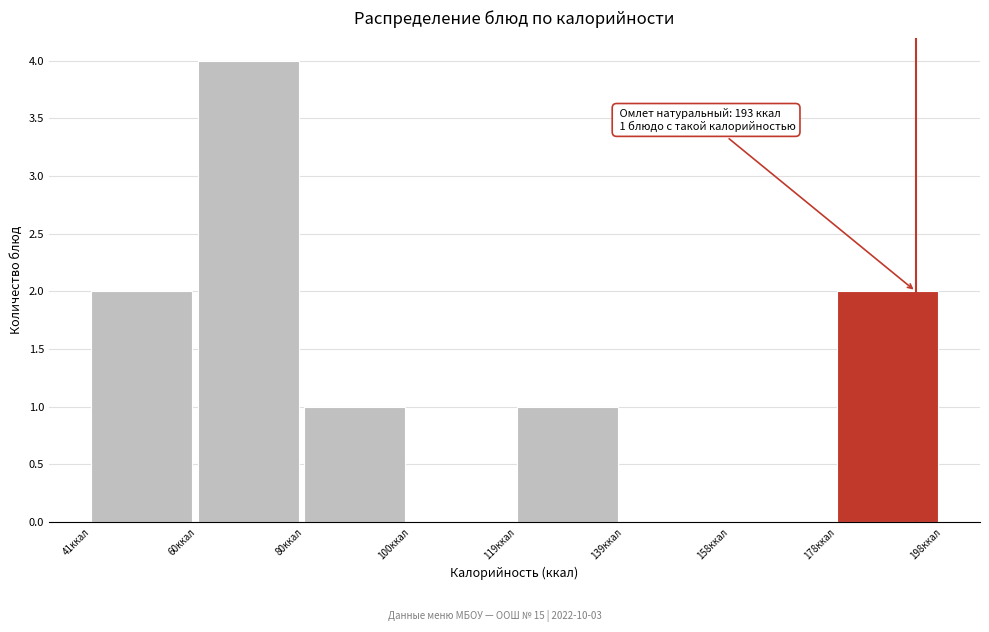

Which range on the x-axis has the tallest bar?

60 to 80